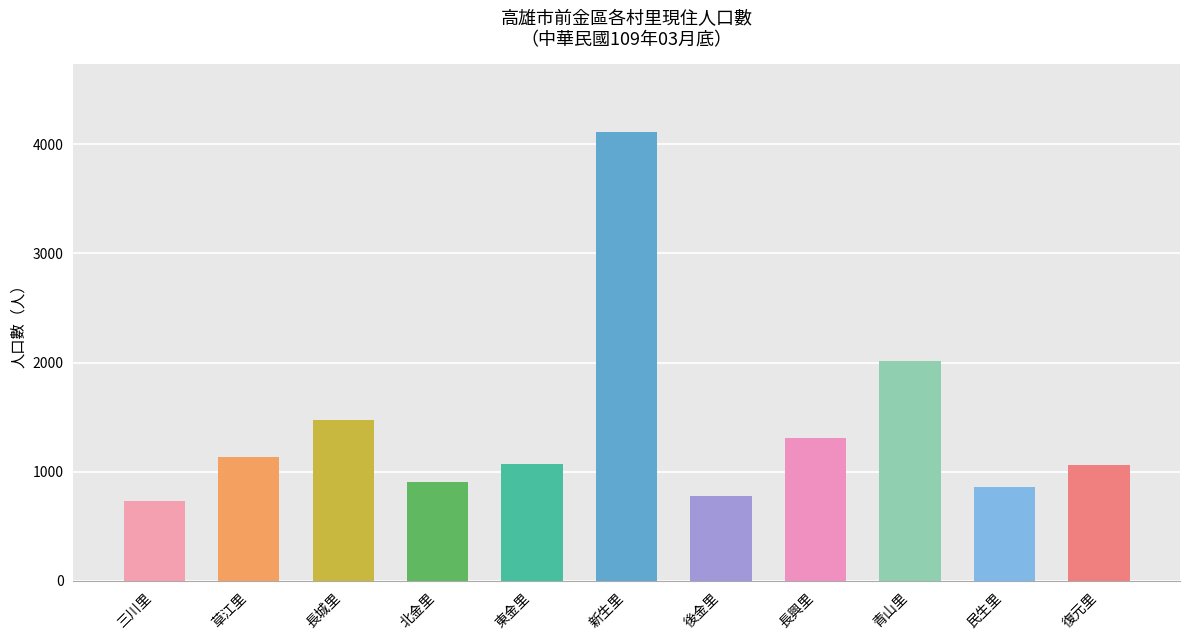

True or false: 總計 has a value of 976 at 長城里.

False